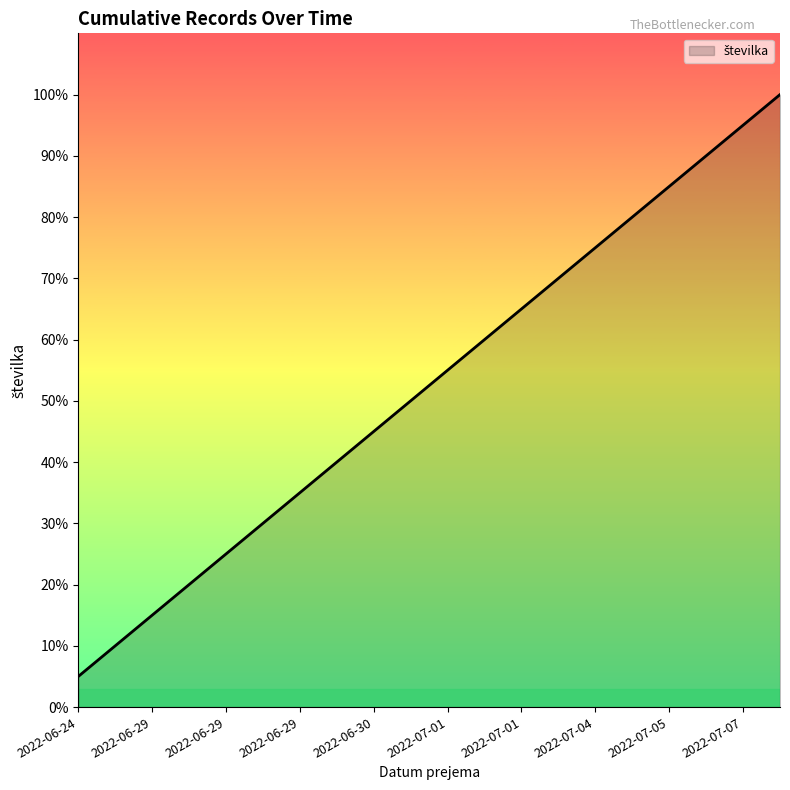

Does the chart display data point markers on the line(s)?

No